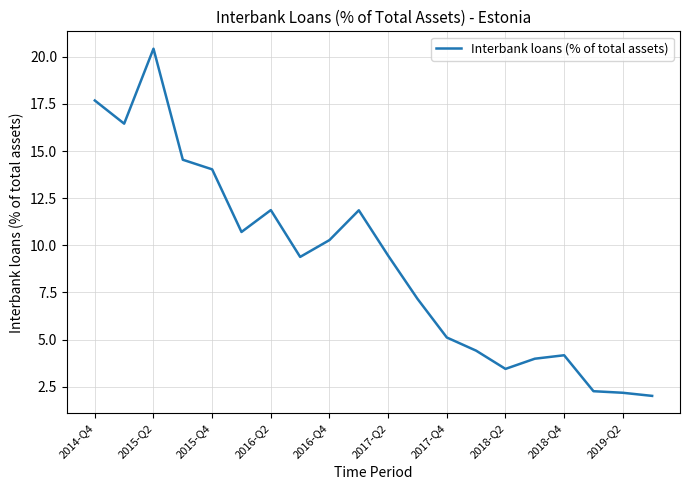

What is the maximum value shown in the chart?

20.4